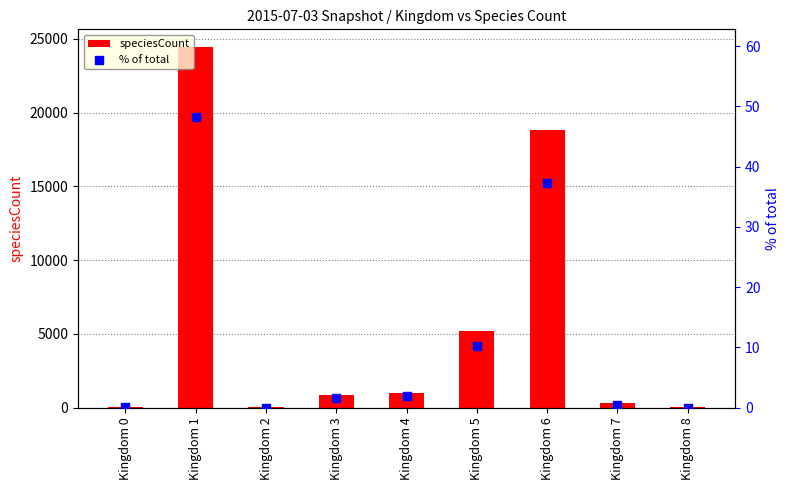

Is the value of speciesCount at Kingdom 7 greater than the value of % of total at Kingdom 0?

Yes